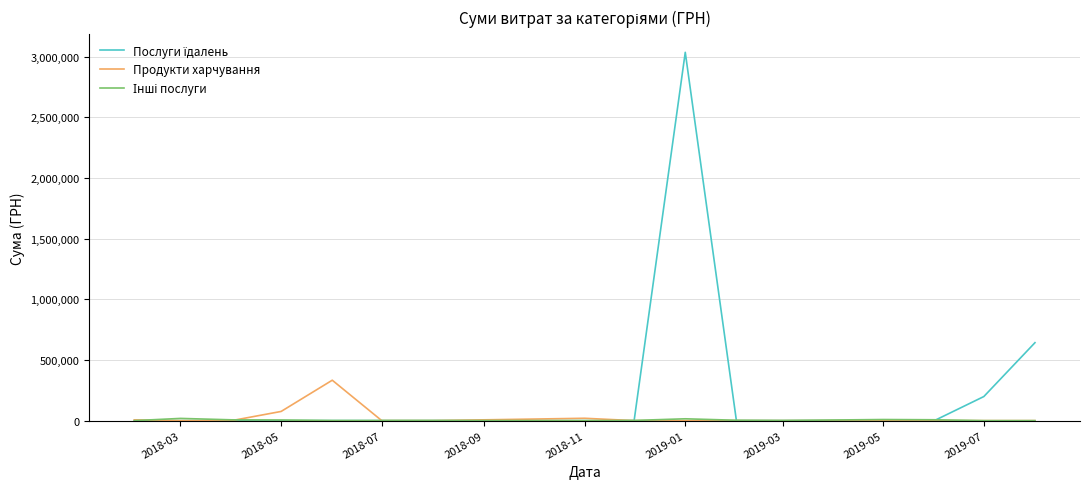

What is the greatest value displayed?

3036749.9